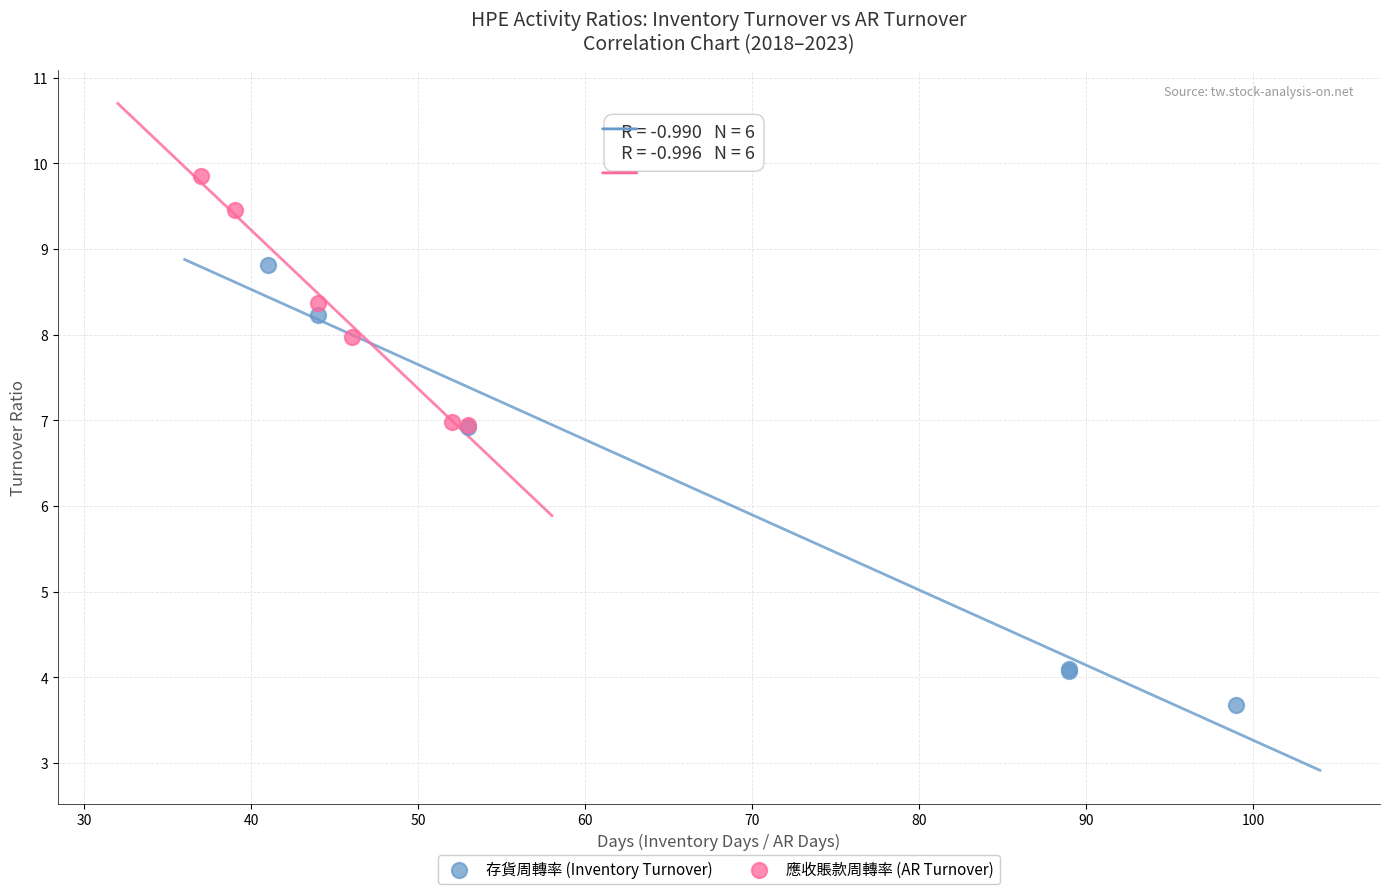

Which series contains the lowest Y value?

存貨周轉率 (Inventory Turnover)